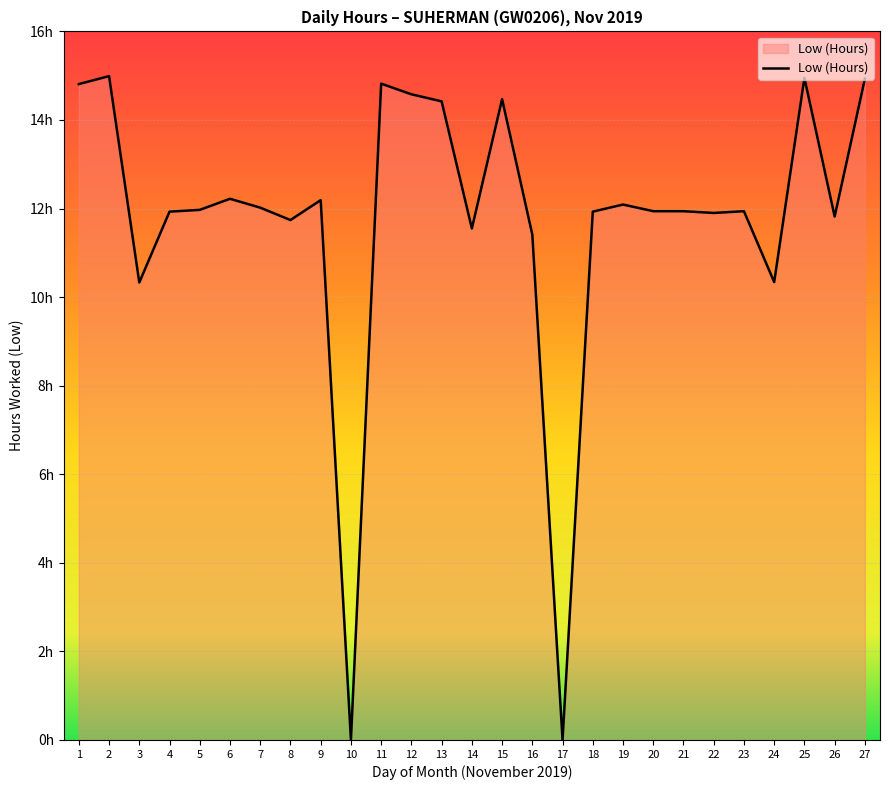

At which category does the data reach its first local peak?

2